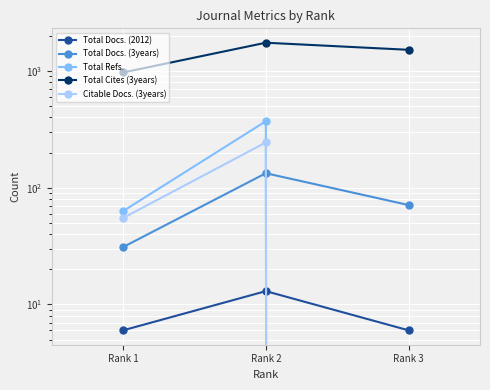

List the series in order of their peak value, highest first.

Total Cites (3years), Total Refs., Citable Docs. (3years), Total Docs. (3years), Total Docs. (2012)